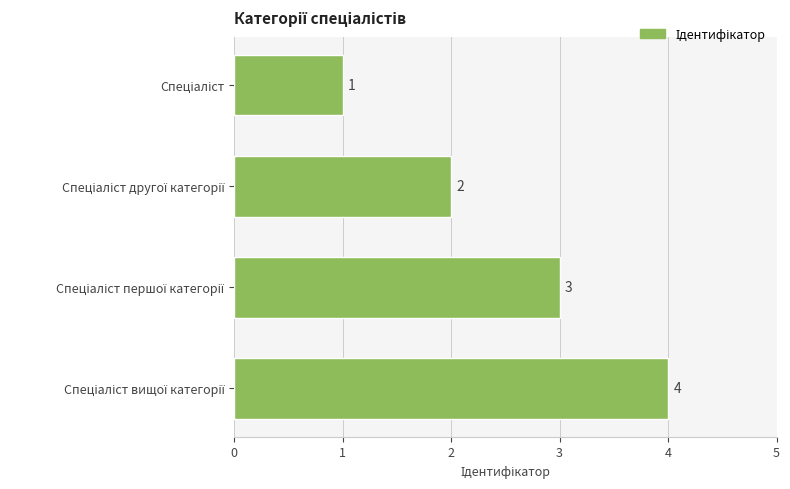

What is the maximum value shown in the chart?

4